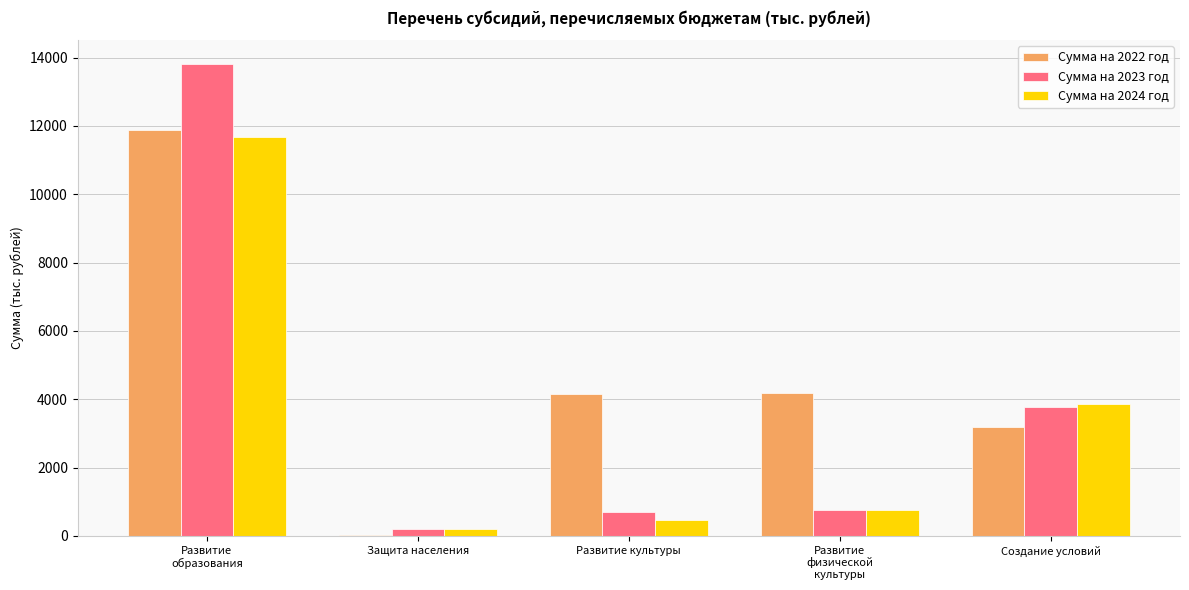

Is it true that Сумма на 2024 год equals 20241.0 at Развитие
образования?

False